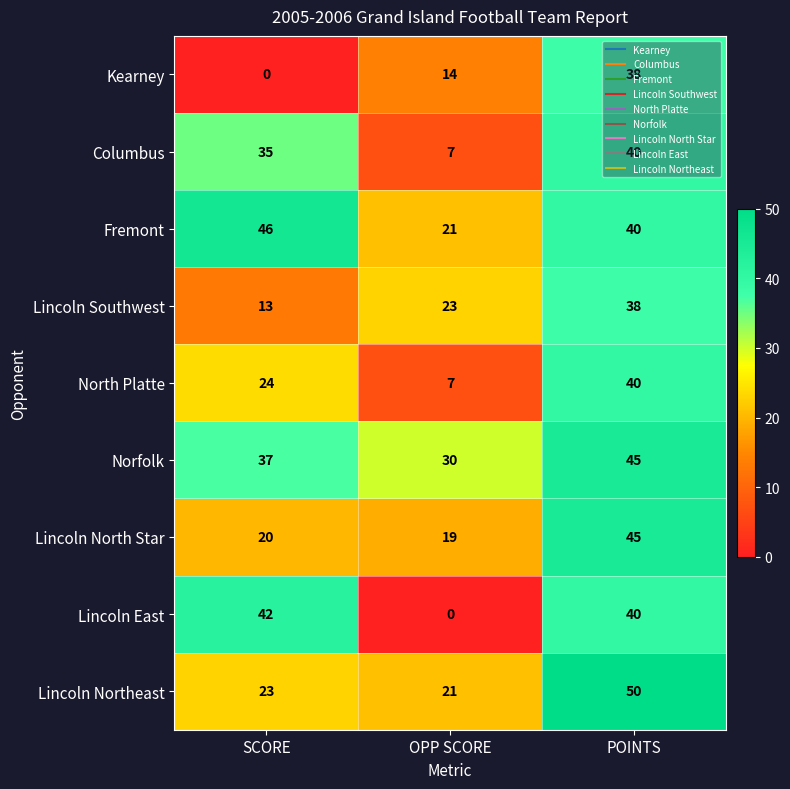

Which series has the largest total across all categories?

Norfolk